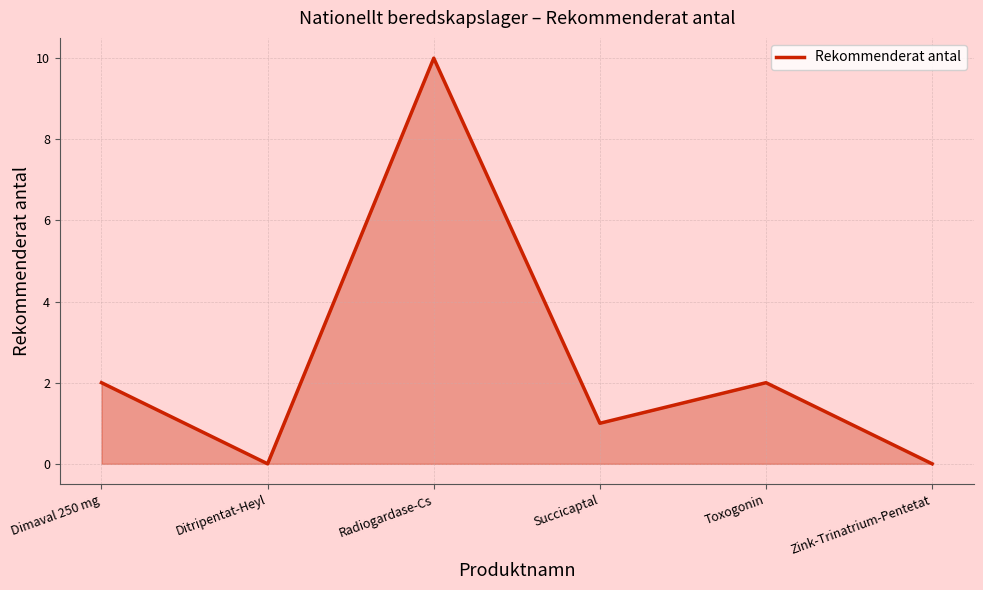

What is the difference between the maximum and minimum values?

10